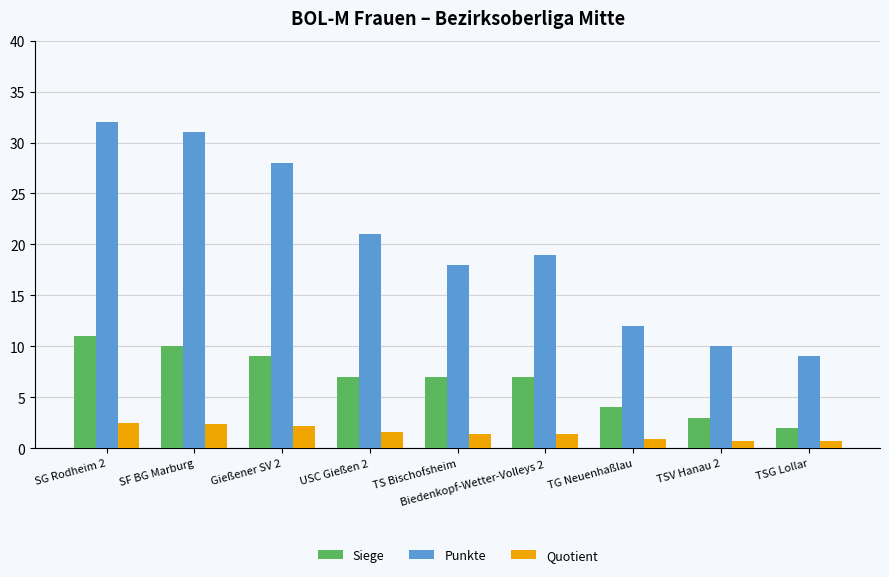

What is the smallest value displayed?

0.7